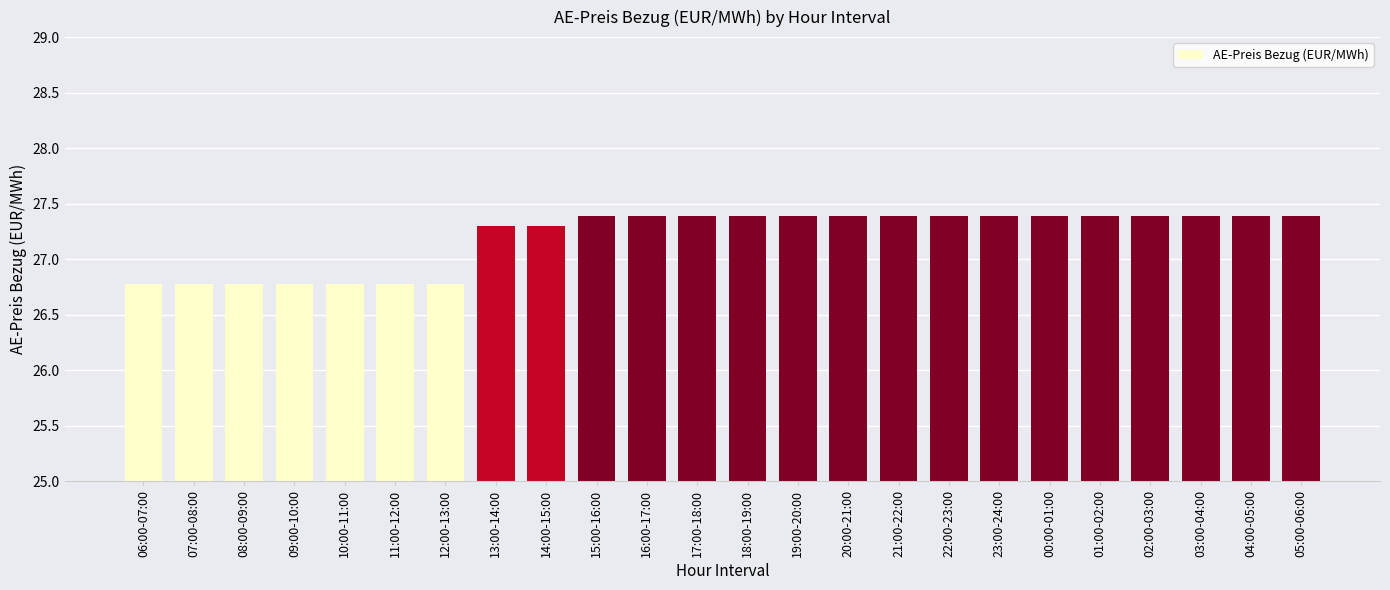

How many values are between 26 and 27?

7